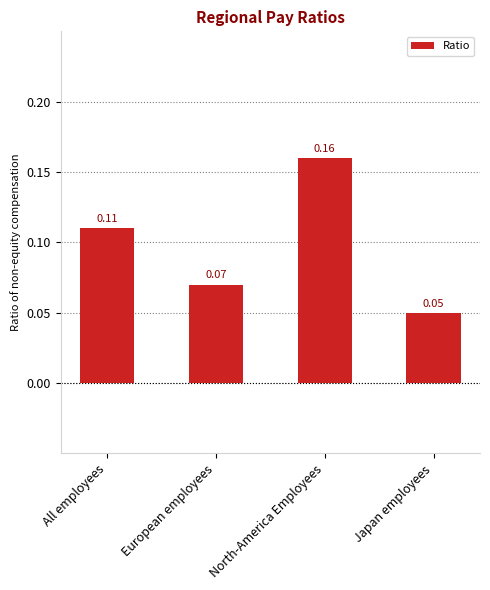

Rank the categories by value from highest to lowest.

North-America Employees, All employees, European employees, Japan employees